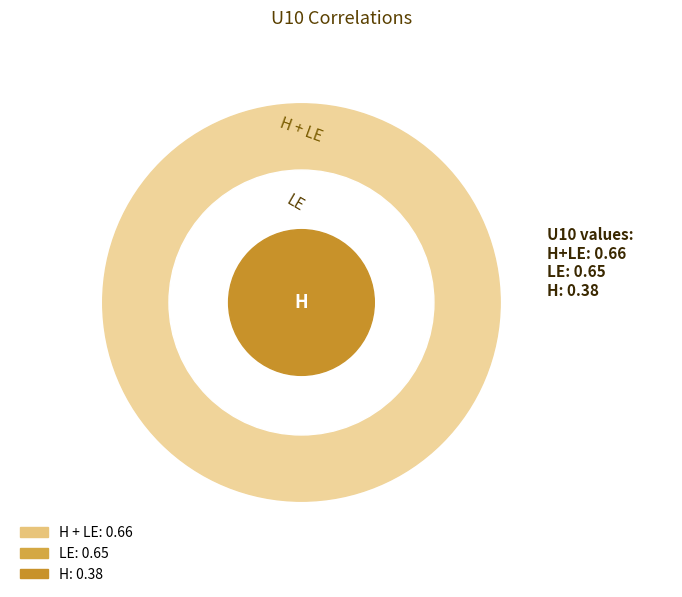

What percentage do H + LE and LE together represent?

77.5%